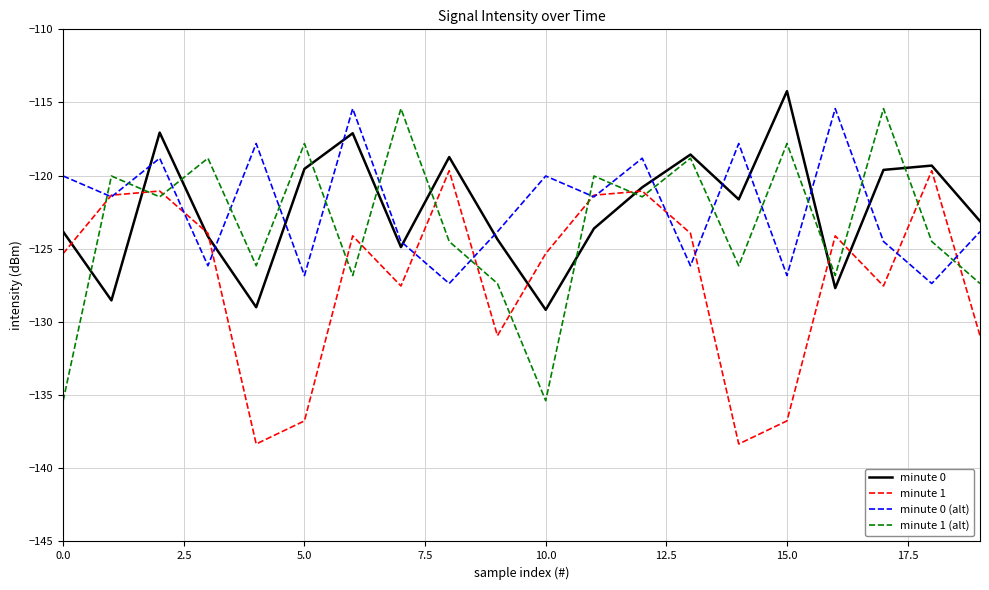

How many intersections are there between minute 0 (alt) and minute 0?

11